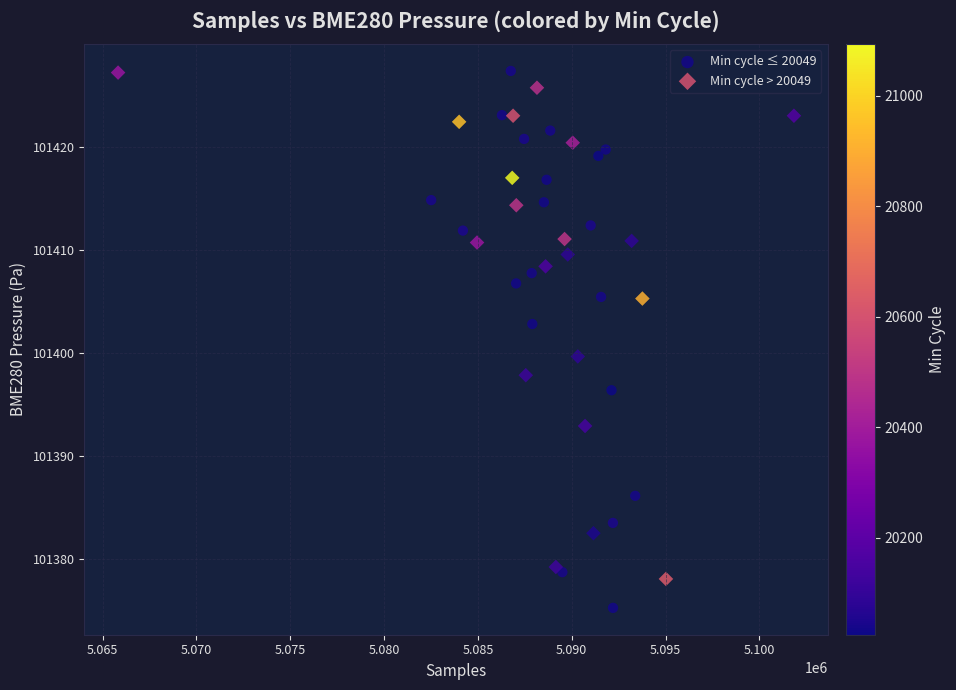

Which series has the widest spread of Y values?

Min cycle ≤ 20049